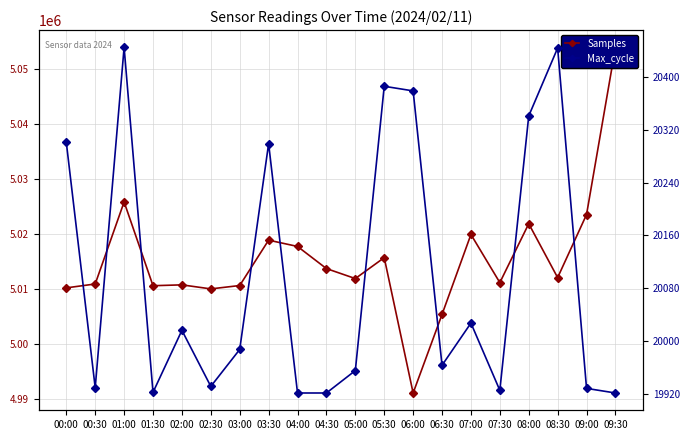

List the labels in order of Samples value, smallest first.

06:00, 06:30, 02:30, 00:00, 01:30, 03:00, 02:00, 00:30, 07:30, 05:00, 08:30, 04:30, 05:30, 04:00, 03:30, 07:00, 08:00, 09:00, 01:00, 09:30